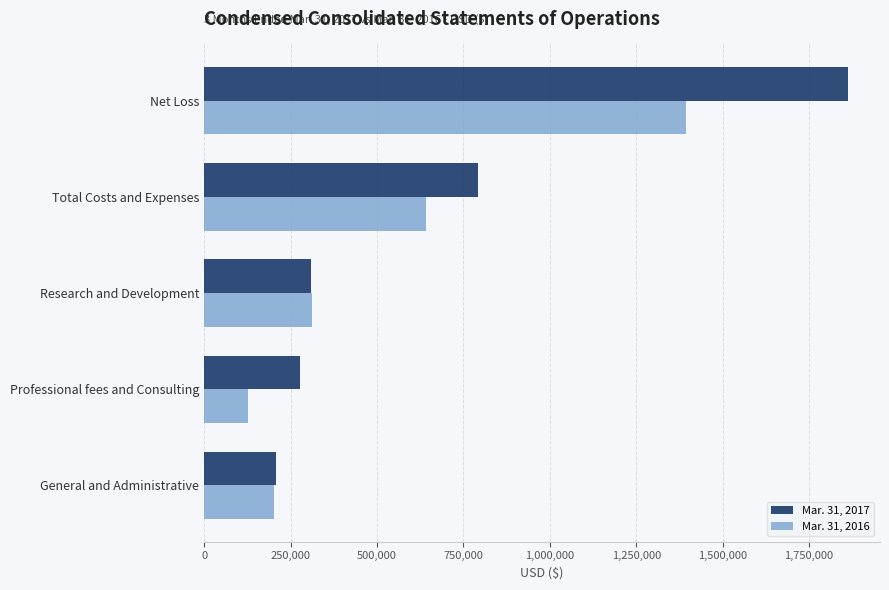

Which series has the largest range (max minus min)?

Mar. 31, 2017